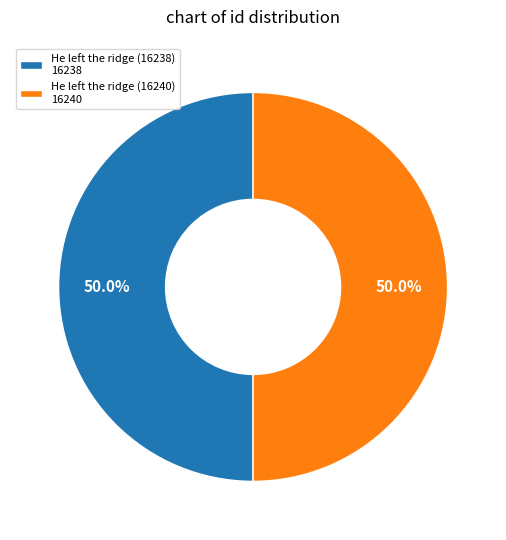

How many slices are in this pie chart?

2